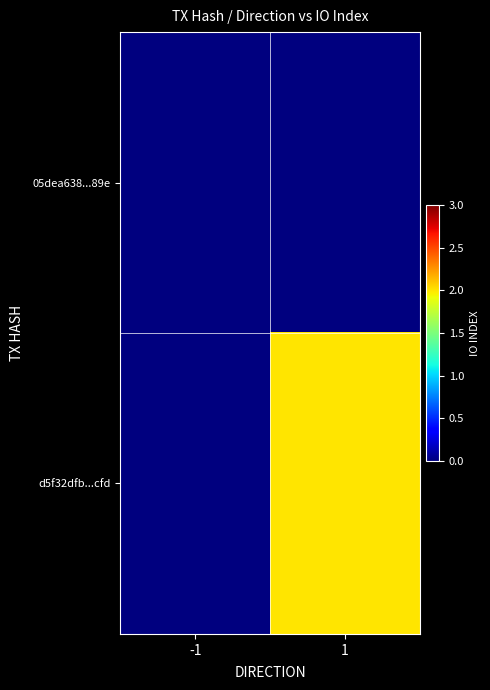

Rank the series by their maximum value, from lowest to highest.

05dea638...89e, d5f32dfb...cfd